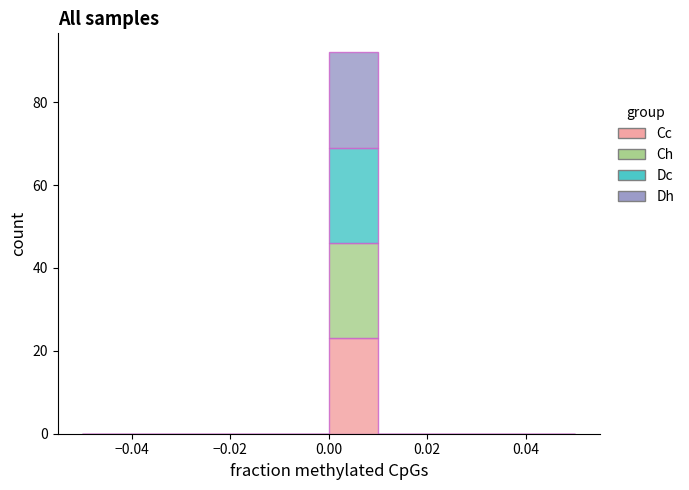

Which range on the x-axis has the tallest stacked bar (by total height)?

0.00 to 0.01